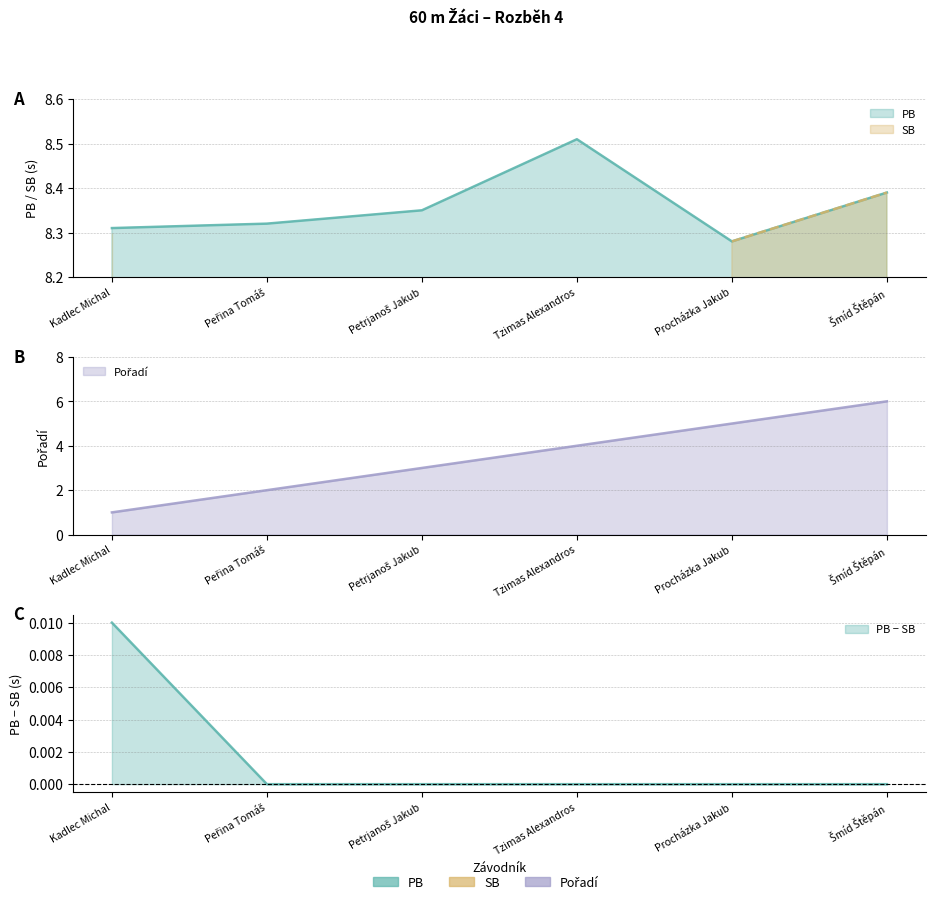

Is the value of Pořadí at Procházka Jakub greater than the value of PB at Kadlec Michal?

No